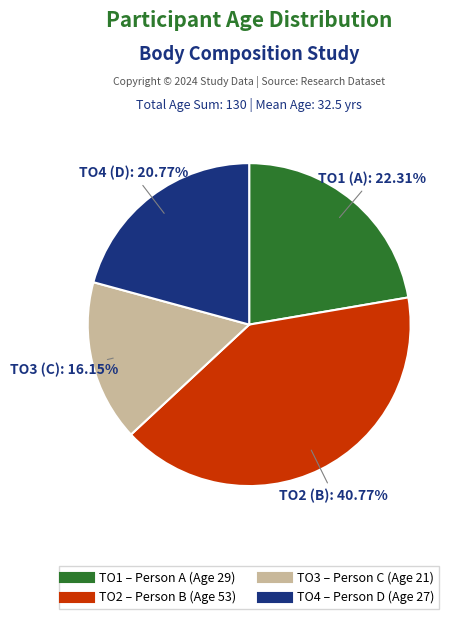

What is the smallest slice in the pie chart?

TO3